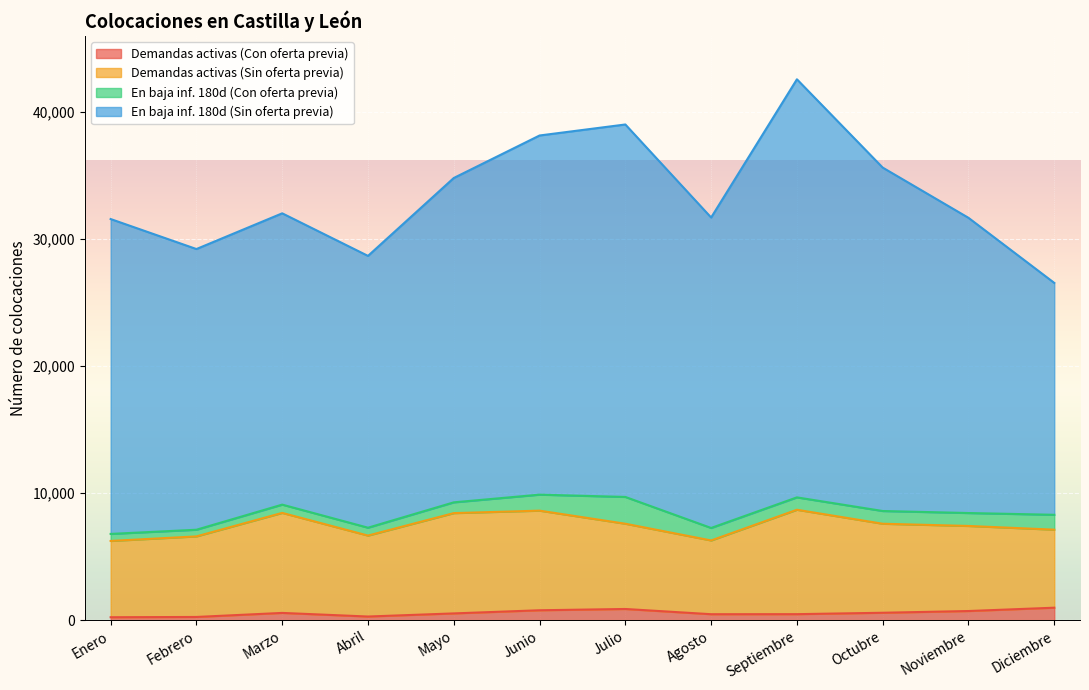

In Demandas activas (Con oferta previa), how many points are lower than both neighbors (excluding endpoints)?

2